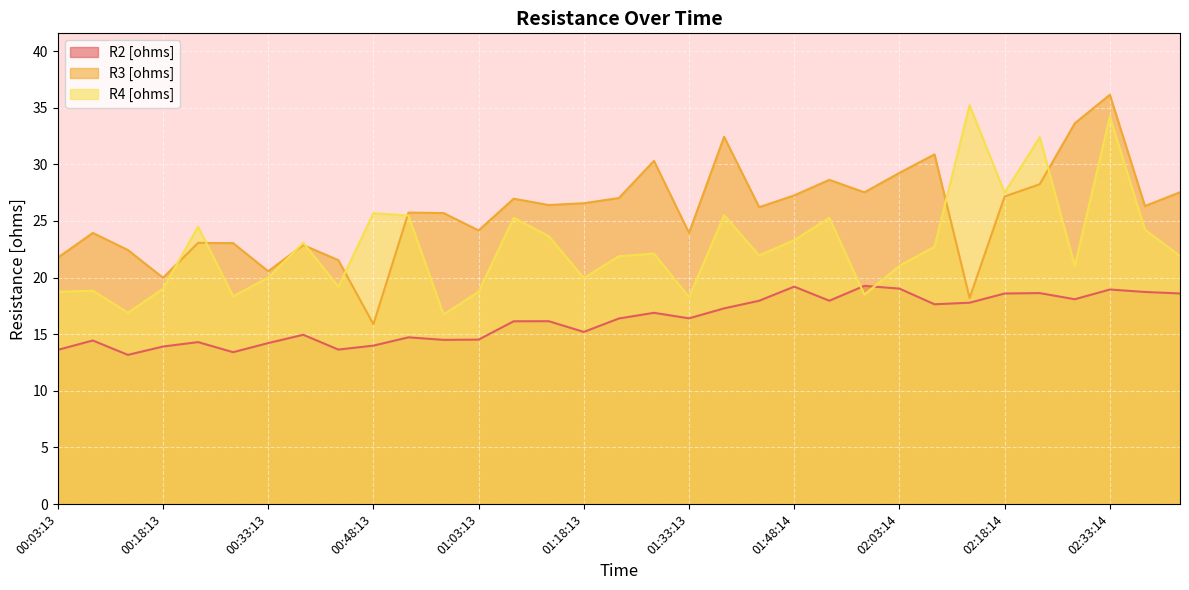

List the series in order of their peak value, highest first.

R3 [ohms], R4 [ohms], R2 [ohms]